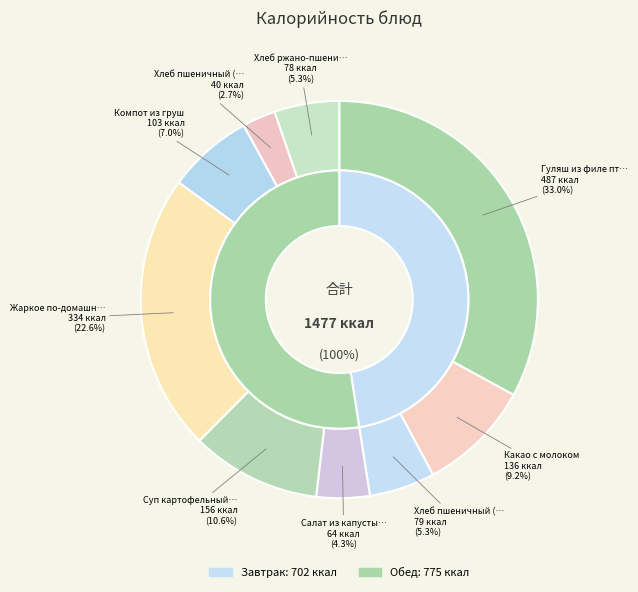

True or false: Компот из груш accounts for 1% of the total.

False